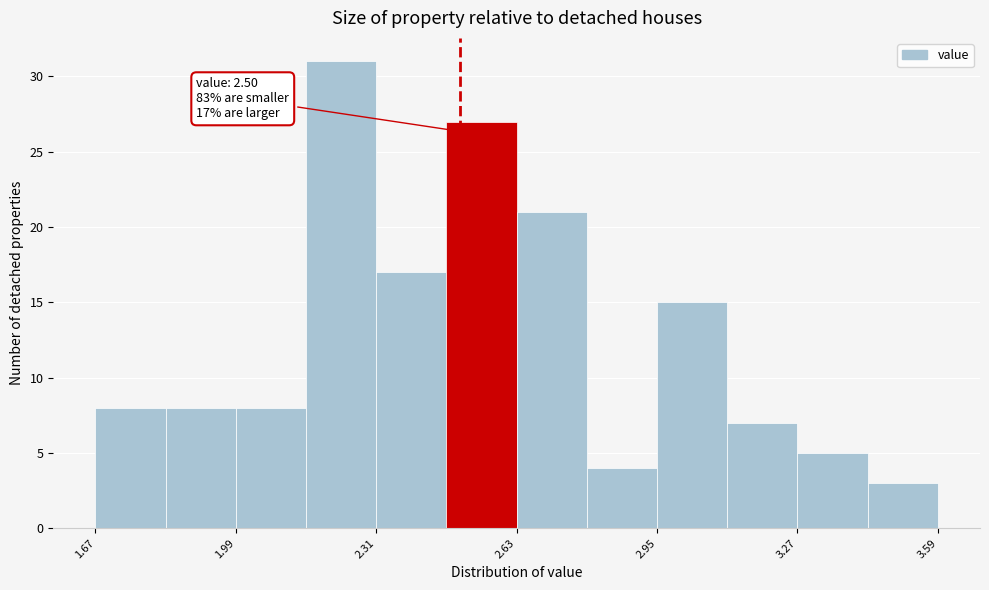

Read against the x-axis, roughly where is the centre of the tallest bar?

2.25